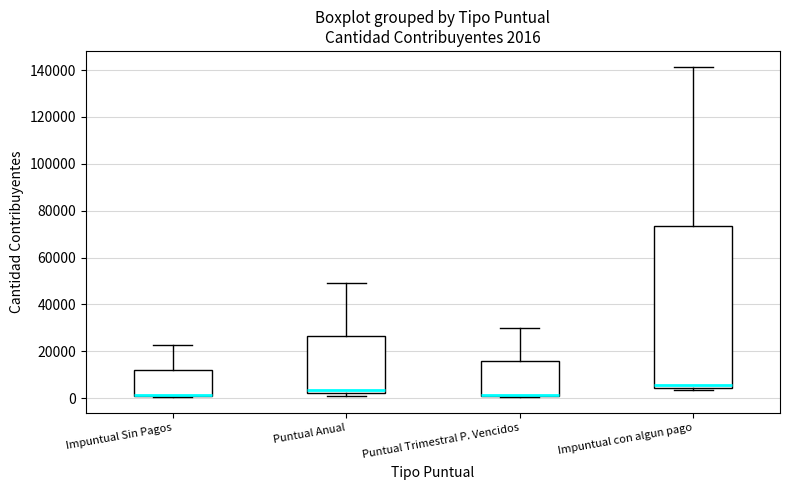

Which box is the tallest, from its lower edge to its upper edge?

Impuntual con algun pago